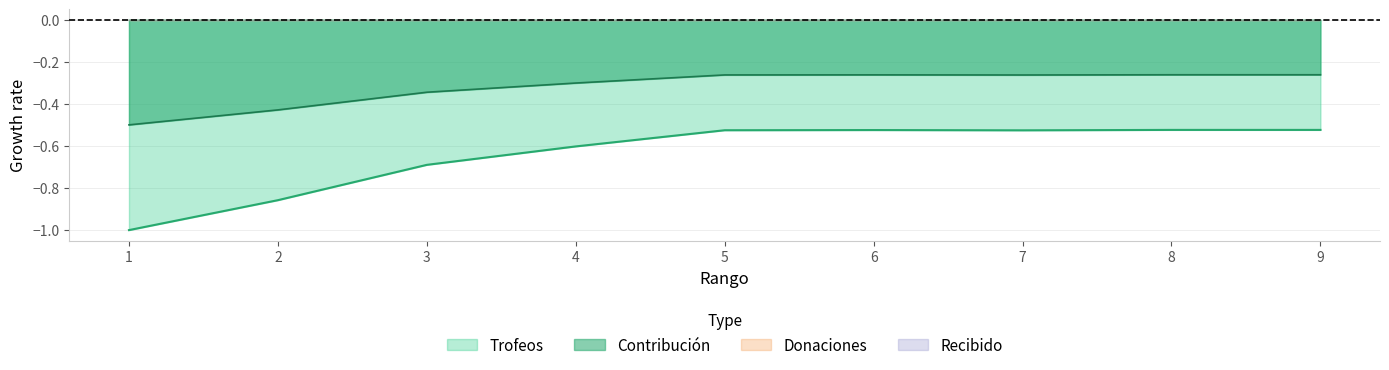

What is the difference between the highest and lowest values at 1?

0.5